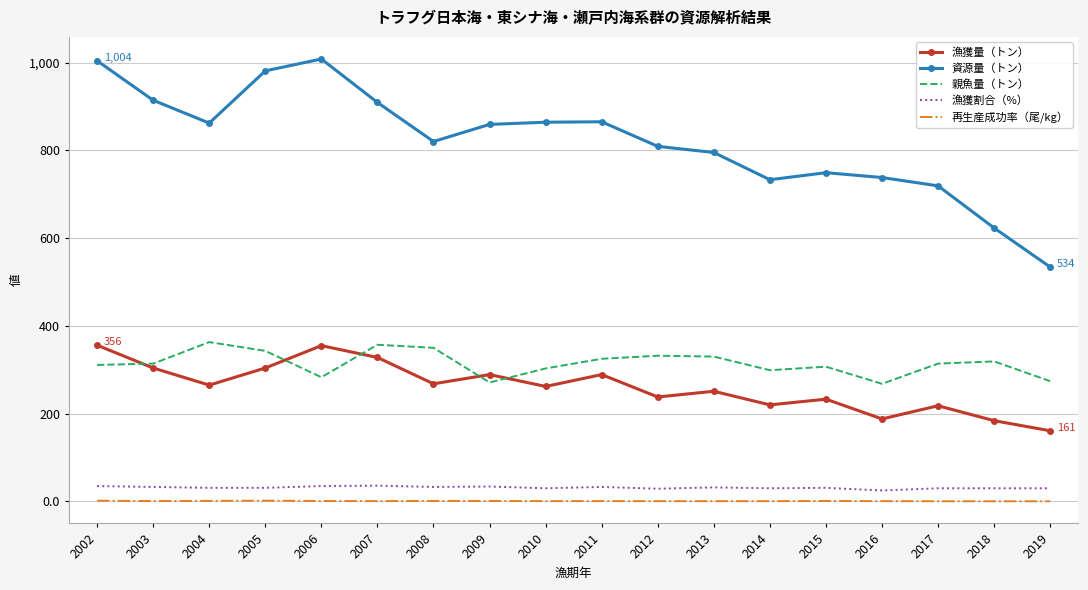

Is the value of 漁獲割合（%） at 2012 greater than the value of 親魚量（トン） at 2011?

No